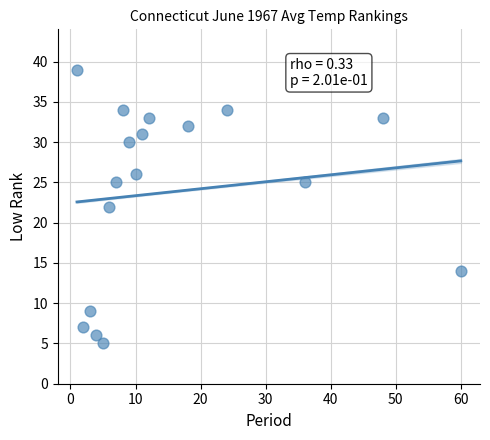

What is the range of X values (max minus min)?

59